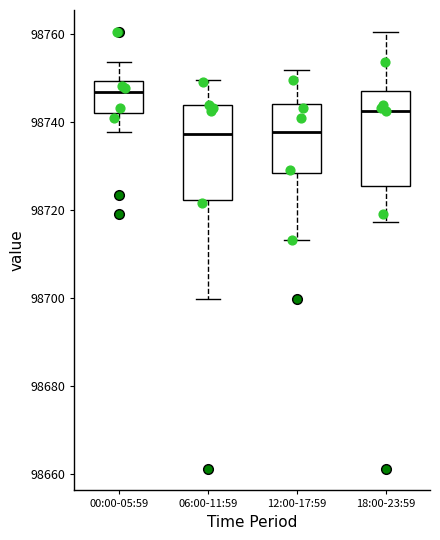

Reading left to right, read every box against the y-axis: the position of its median line, the range the box covers, and the ends of its whiskers. The values are not printed on the chart, so give them approximately, as read against the axis.

00:00-05:59: median 98746, box 98742 to 98750, whiskers 98738 to 98754
06:00-11:59: median 98738, box 98722 to 98744, whiskers 98700 to 98750
12:00-17:59: median 98738, box 98728 to 98744, whiskers 98714 to 98752
18:00-23:59: median 98742, box 98726 to 98748, whiskers 98718 to 98760